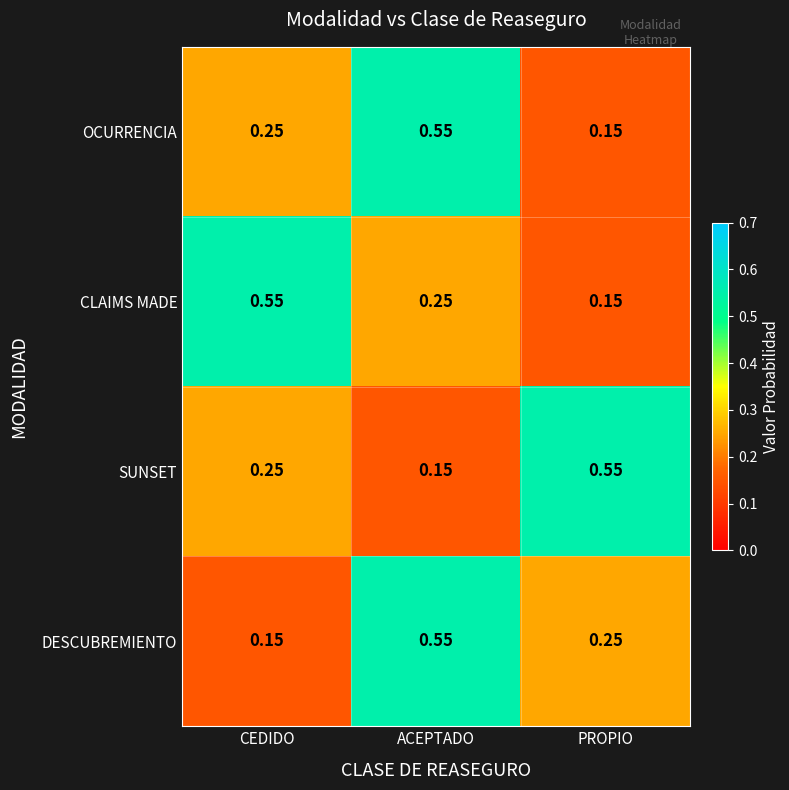

At which label is CLAIMS MADE closest to 0?

PROPIO